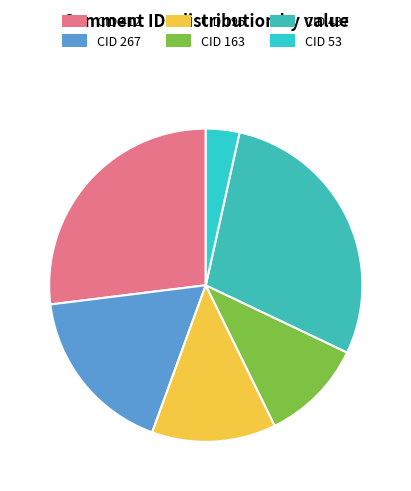

To the nearest percent, what is the combined percentage of CID 163 and CID 412?

38%